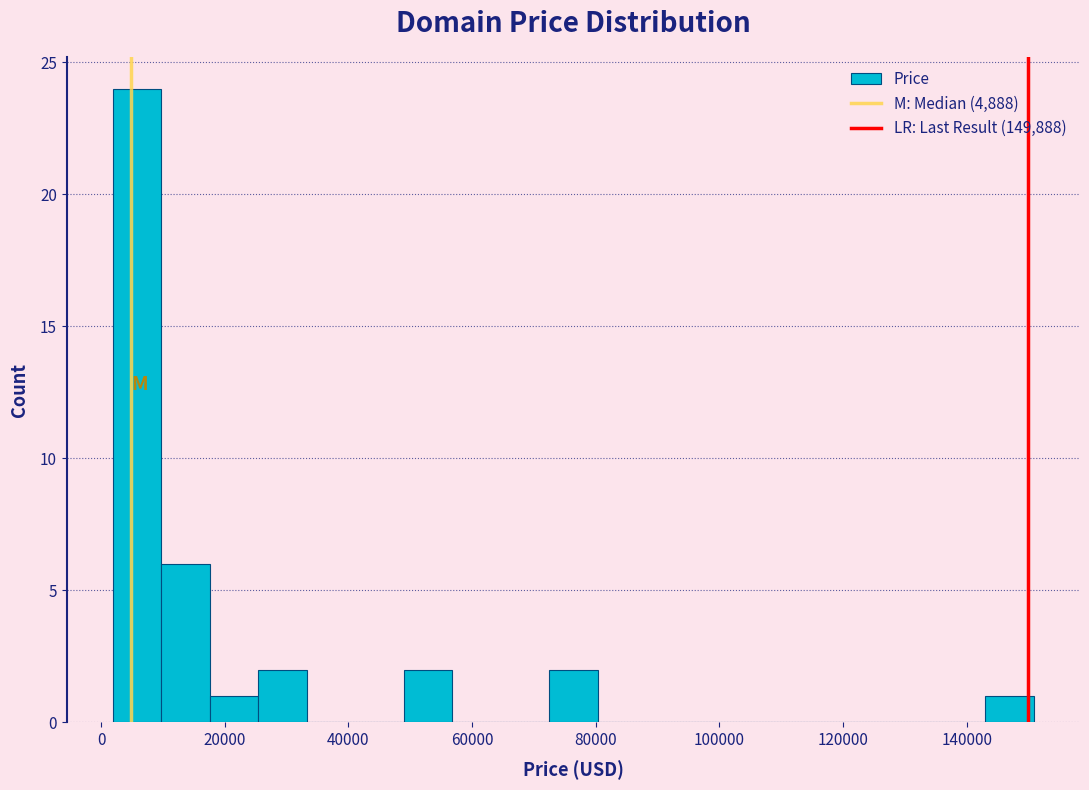

Read against the x-axis, roughly where is the centre of the tallest bar?

6000